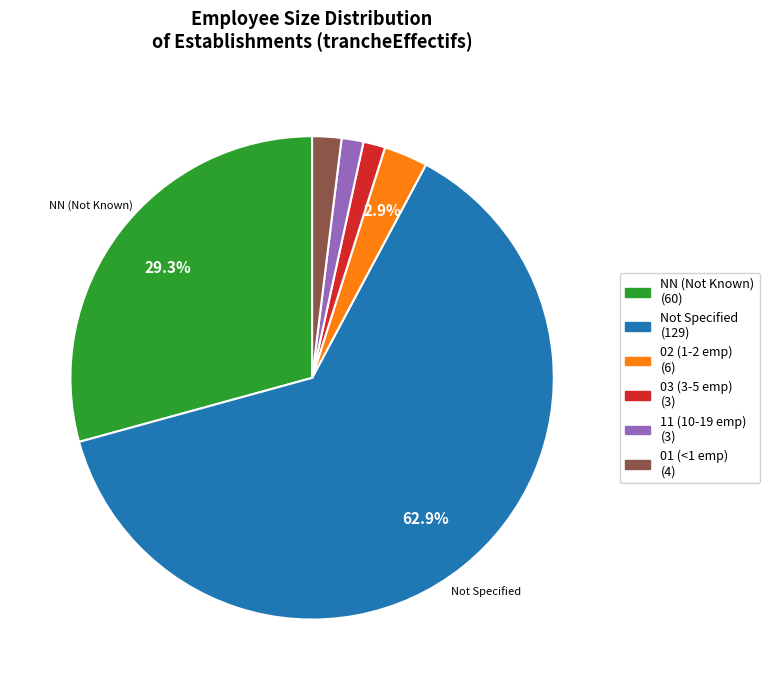

To the nearest percent, what is the average slice percentage?

17%